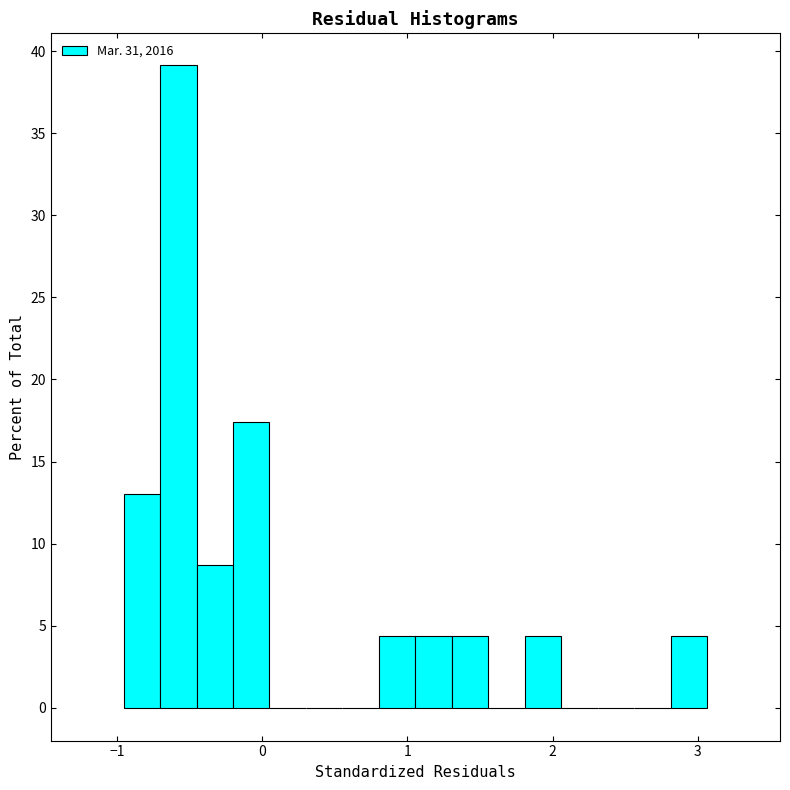

Around what value on the x-axis is the tallest bar? Give the approximate position of its centre, as read against the axis.

-0.6